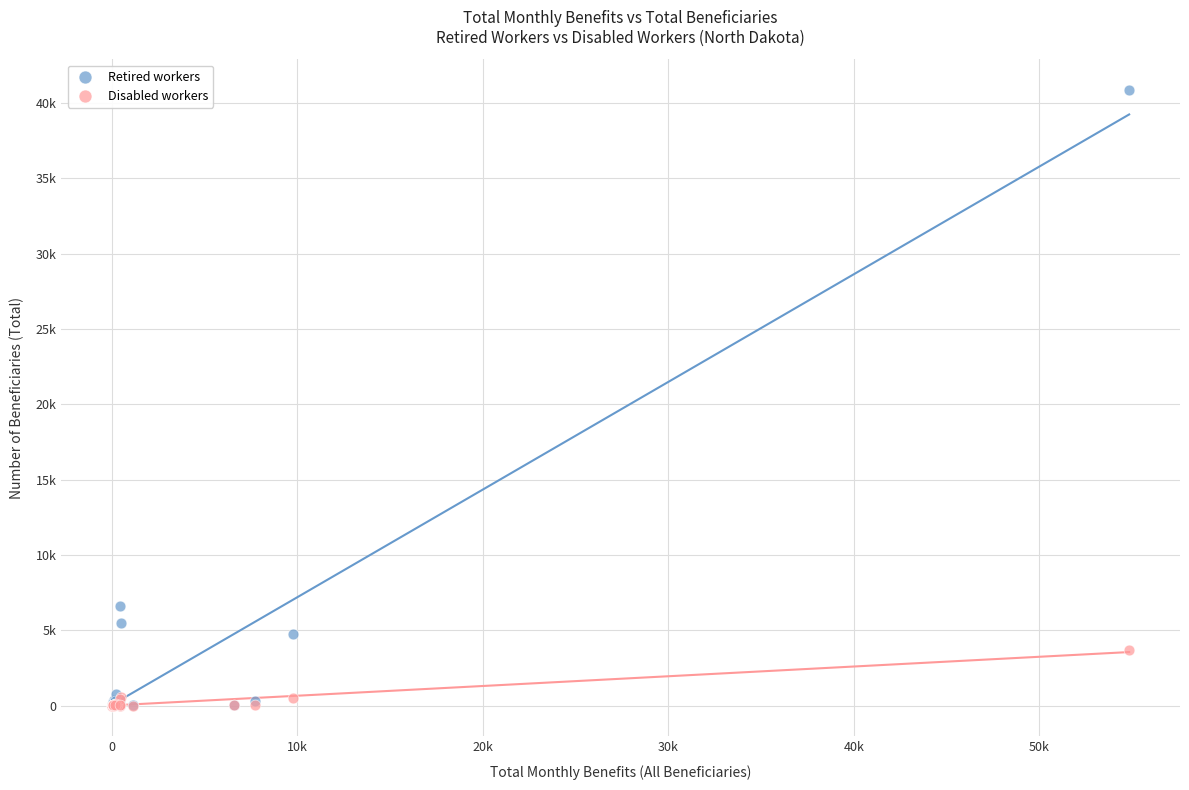

Which series contains the highest Y value?

Retired workers